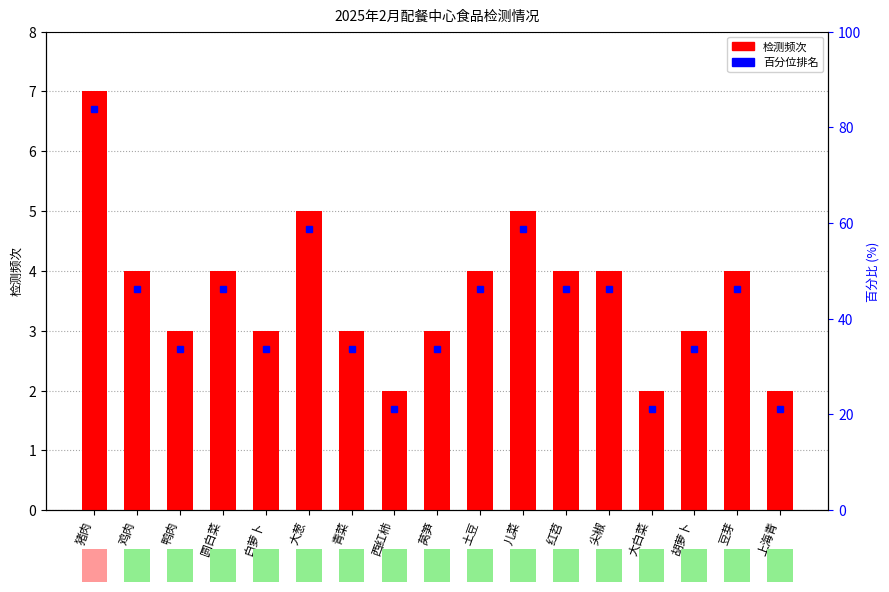

Approximately how many times larger is the value at 豆芽 compared to 西红柿?

2.0